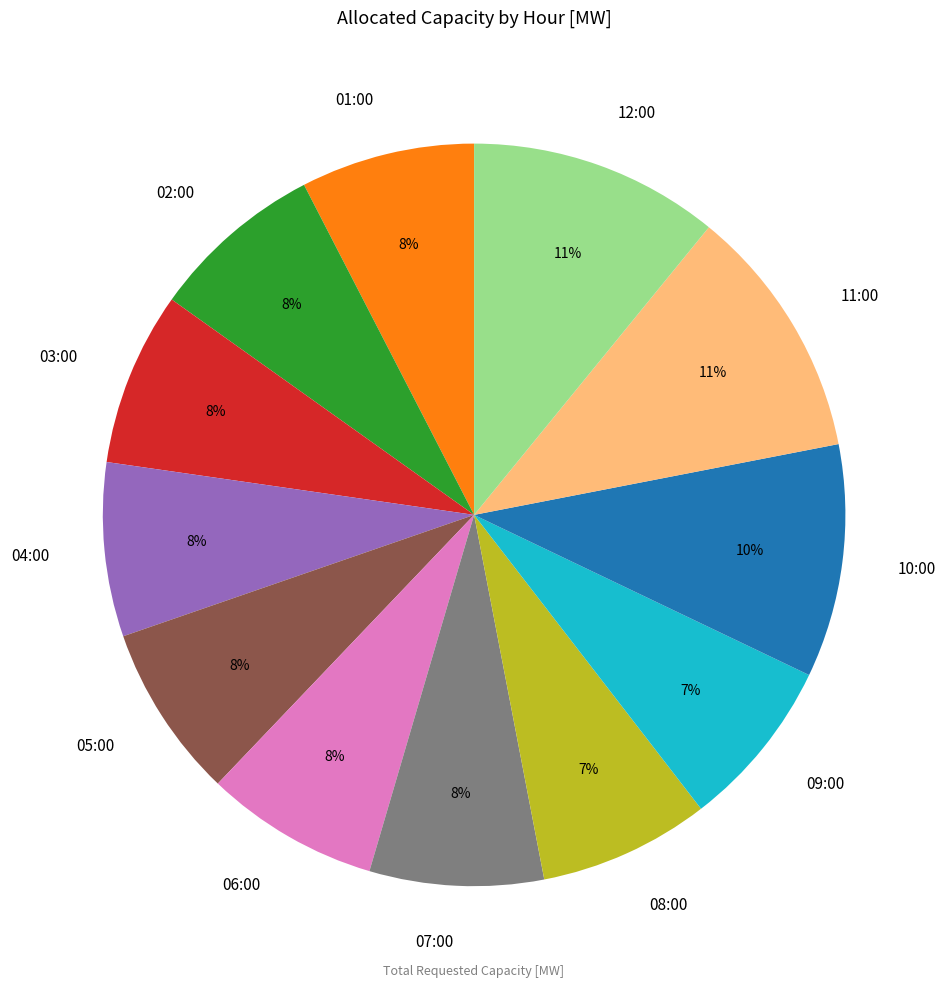

To the nearest percent, what is the difference between the 02:00 and 11:00 slice percentages?

3%